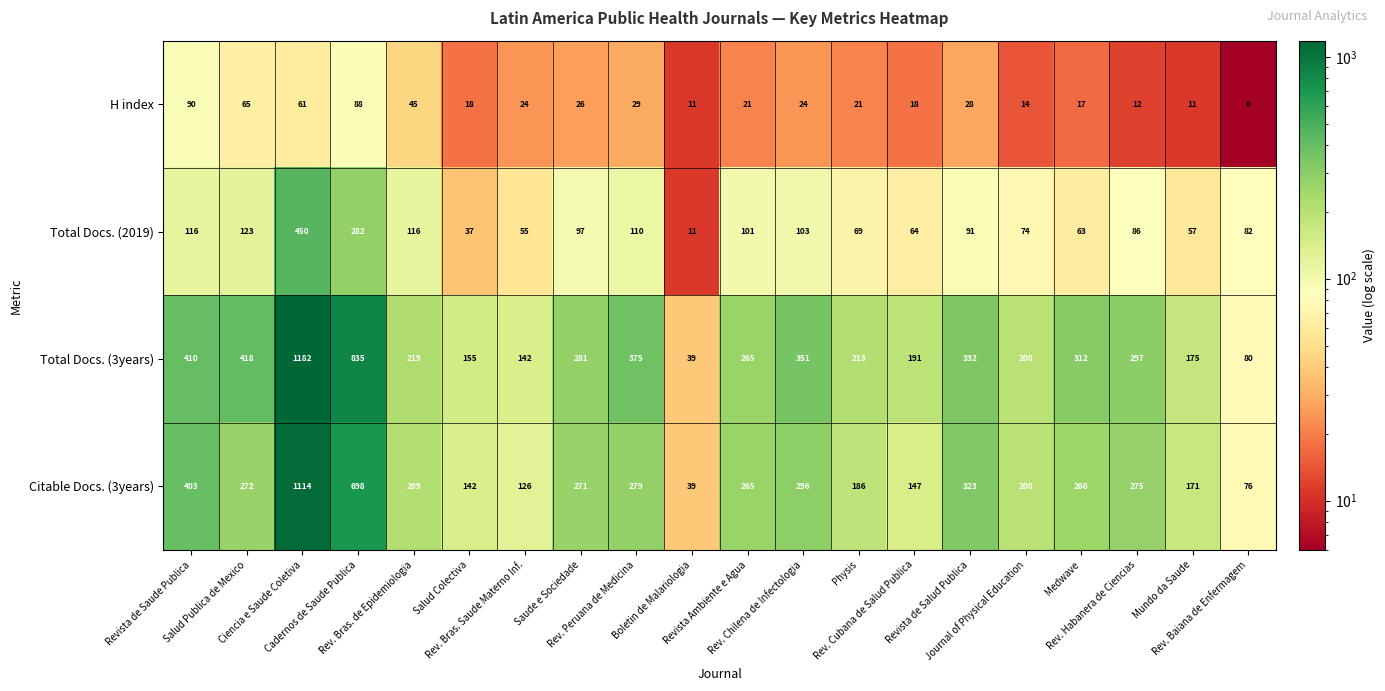

How many values in the Total Docs. (3years) series are below 281?

10